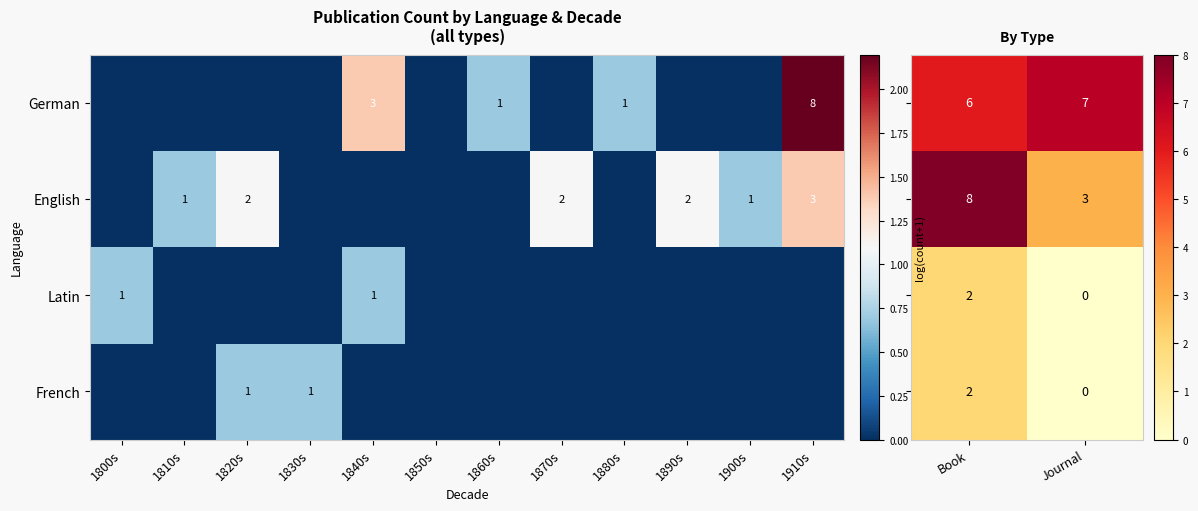

True or false: Latin has a value of 0 at 1840s.

False